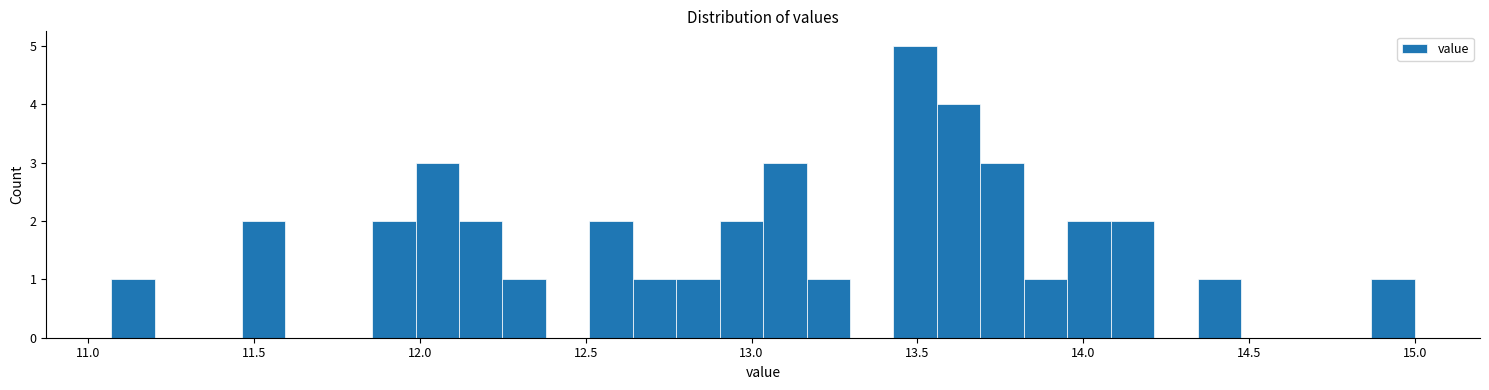

Around what value on the x-axis is the tallest bar? Give the approximate position of its centre, as read against the axis.

13.50